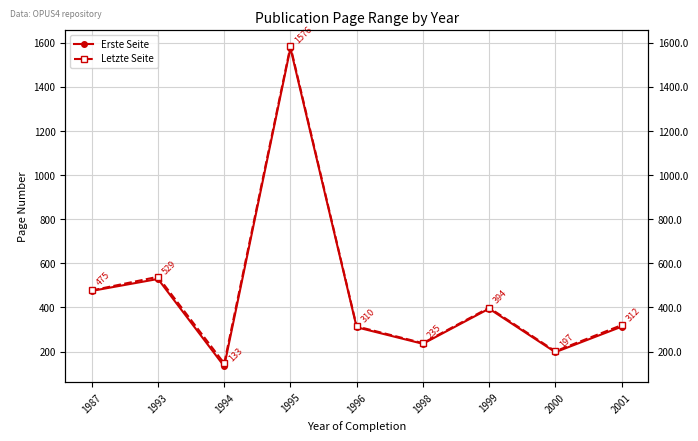

True or false: Letzte Seite and Erste Seite cross at least once.

False